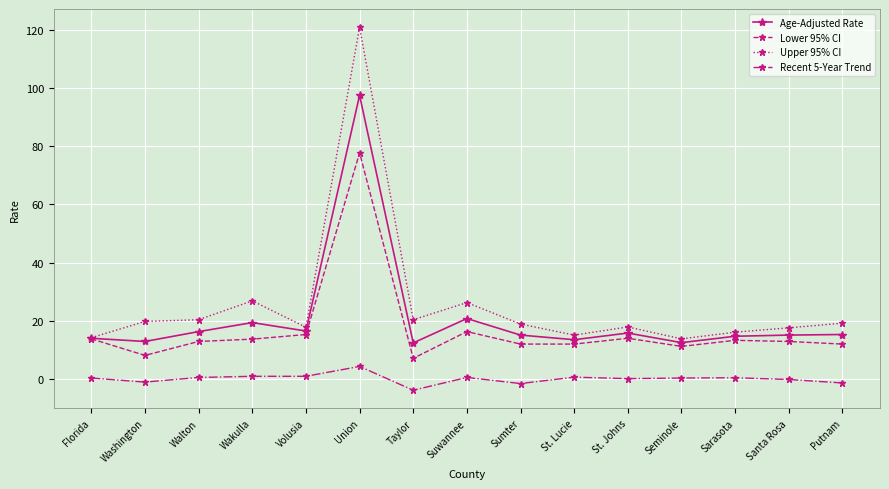

Which series has the largest range (max minus min)?

Upper 95% CI